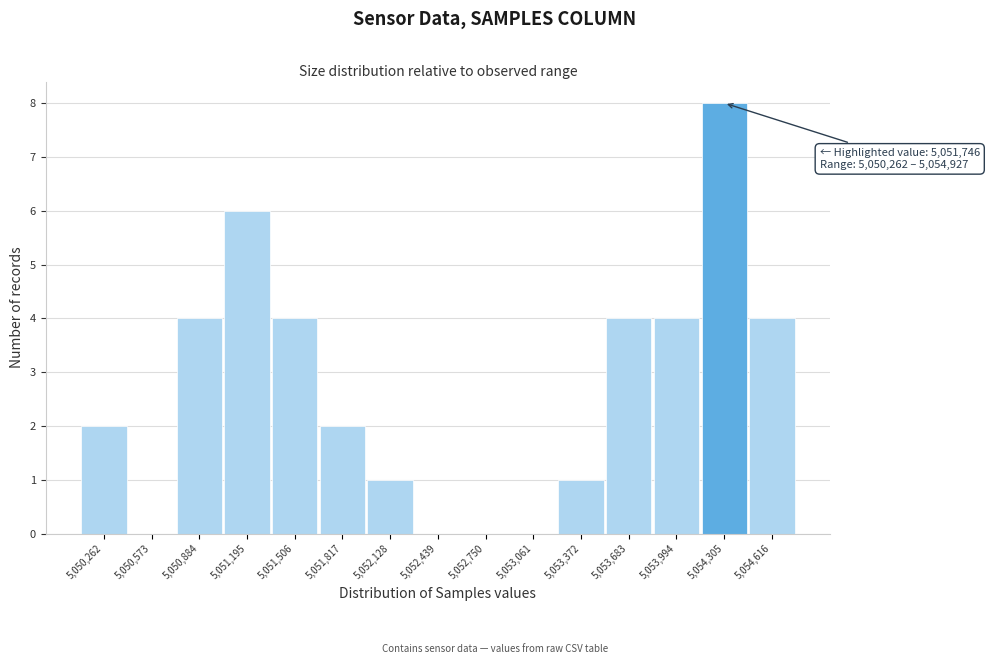

Reading left to right, transcribe all the data shown in this chart.

5,050,262=2	5,050,573=0	5,050,884=4	5,051,195=6	5,051,506=4	5,051,817=2	5,052,128=1	5,052,439=0	5,052,750=0	5,053,061=0	5,053,372=1	5,053,683=4	5,053,994=4	5,054,305=8	5,054,616=4